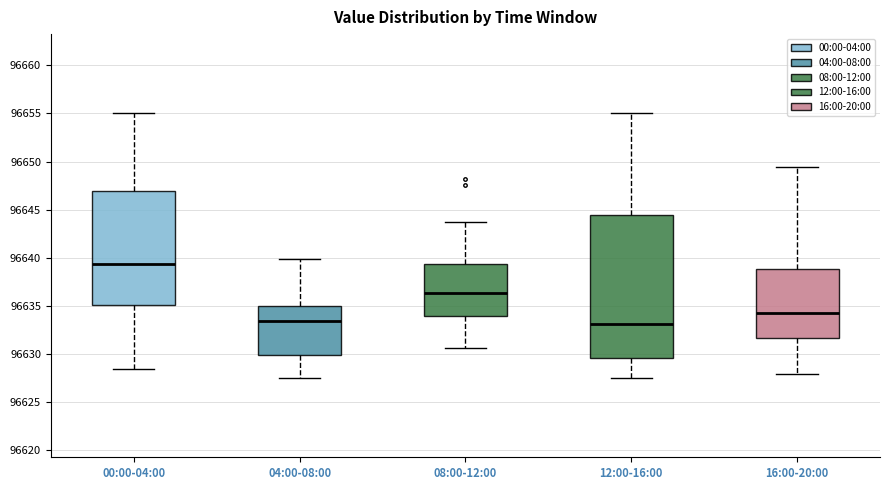

Where does the lower whisker of the box for 12:00-16:00 end on the y-axis? The values are not printed on the chart, so give them approximately, as read against the axis.

96627.5